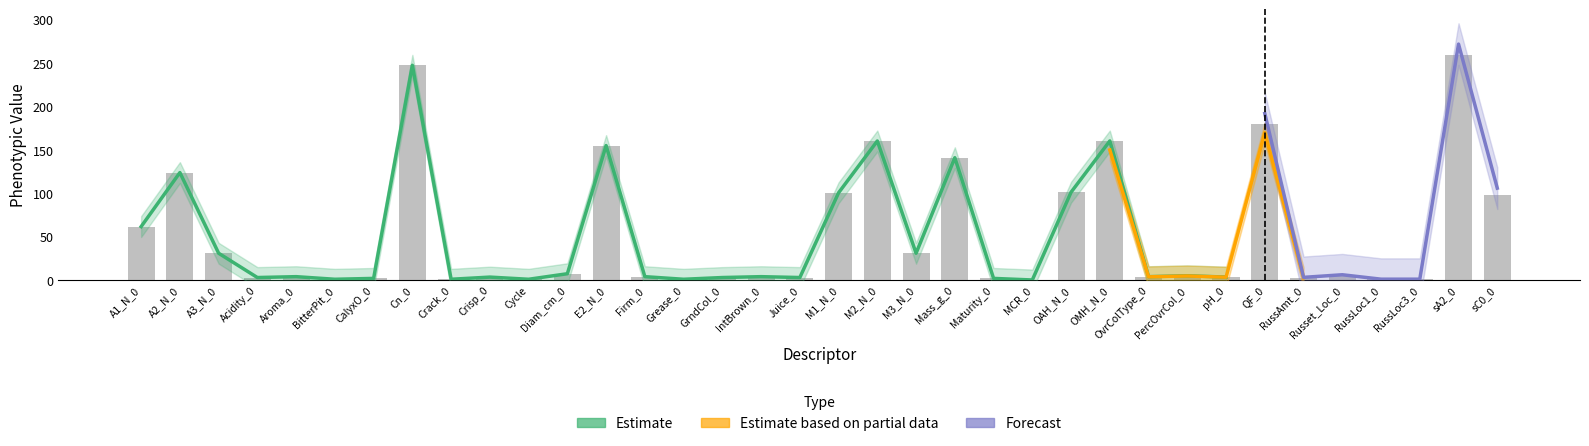

Which series has the largest range (max minus min)?

Forecast